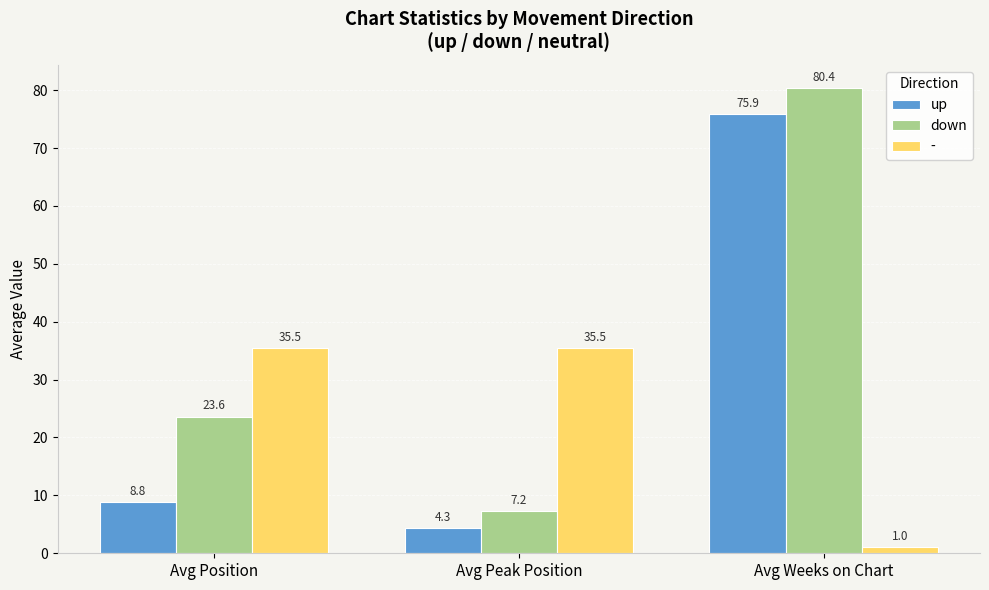

How many distinct data groups are displayed?

3